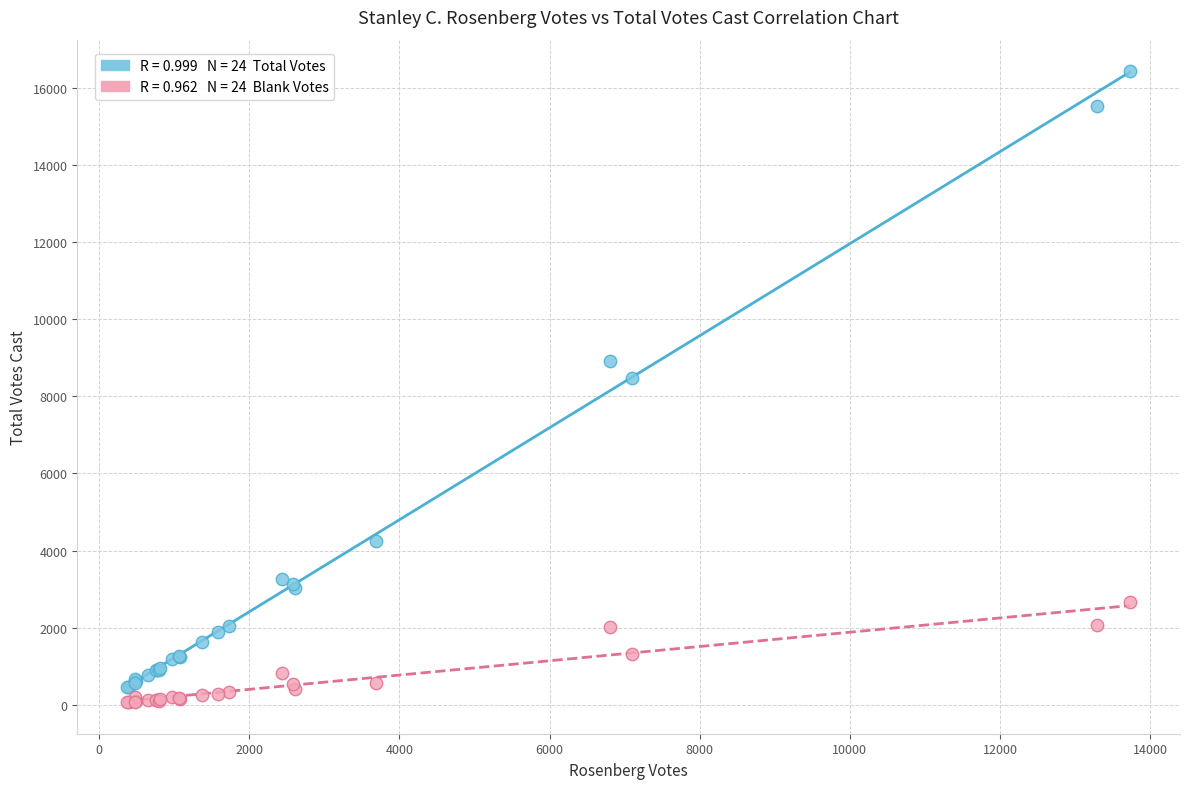

Across all series, what Y value is closest to 8248?

8474